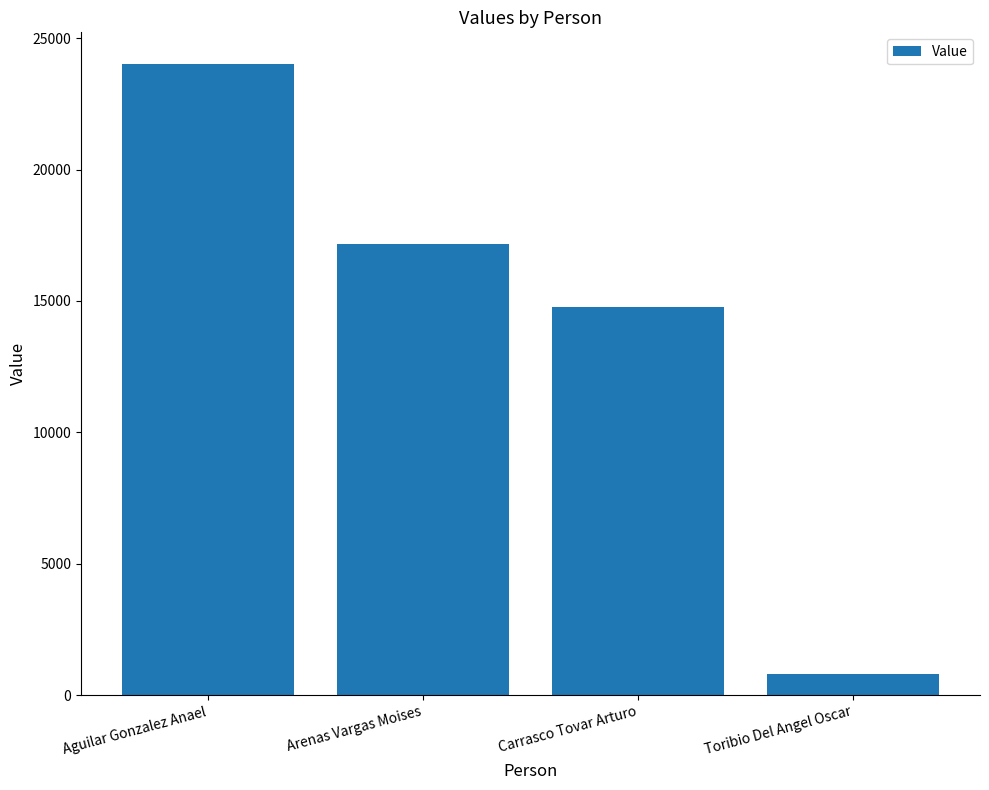

What is the average value?

14195.6